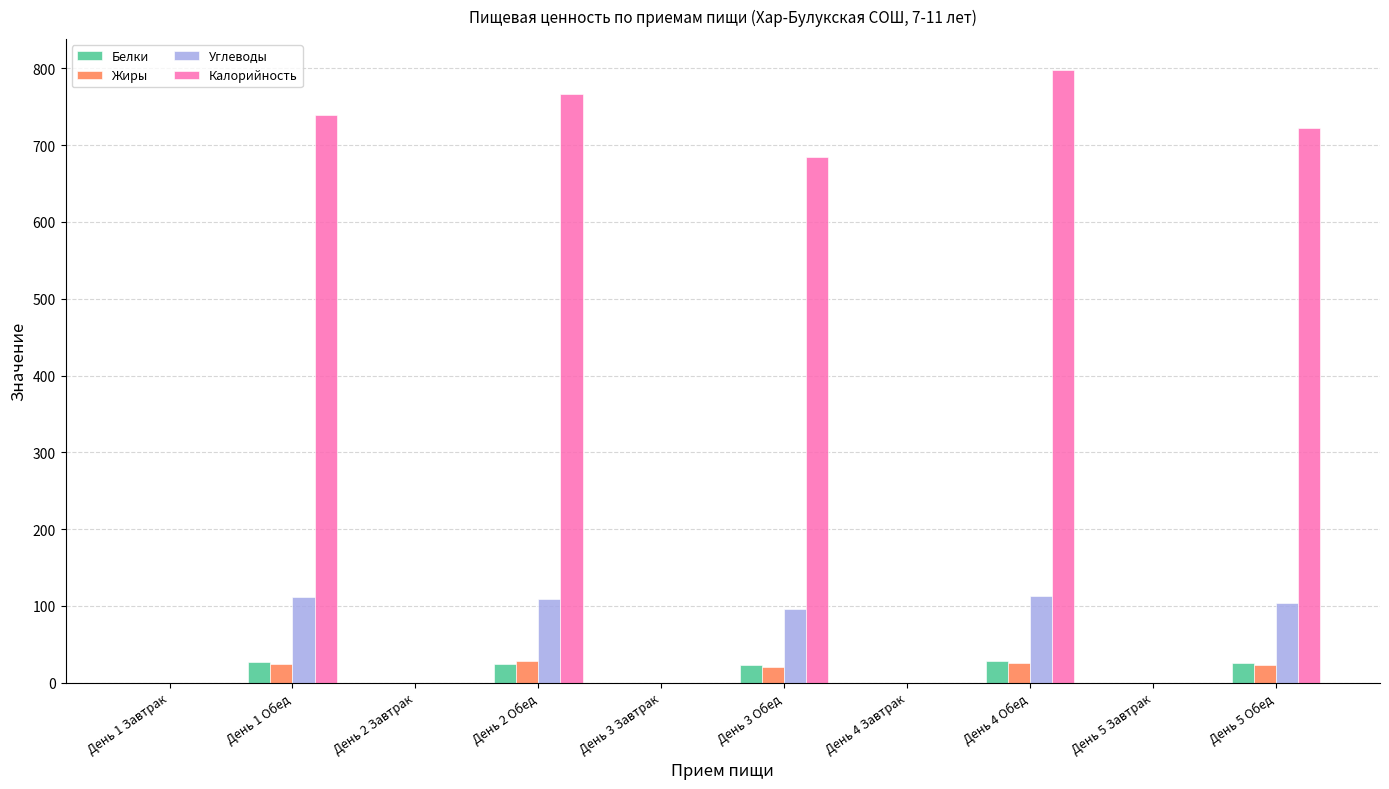

What are all the series names shown in the legend?

Белки, Жиры, Углеводы, Калорийность